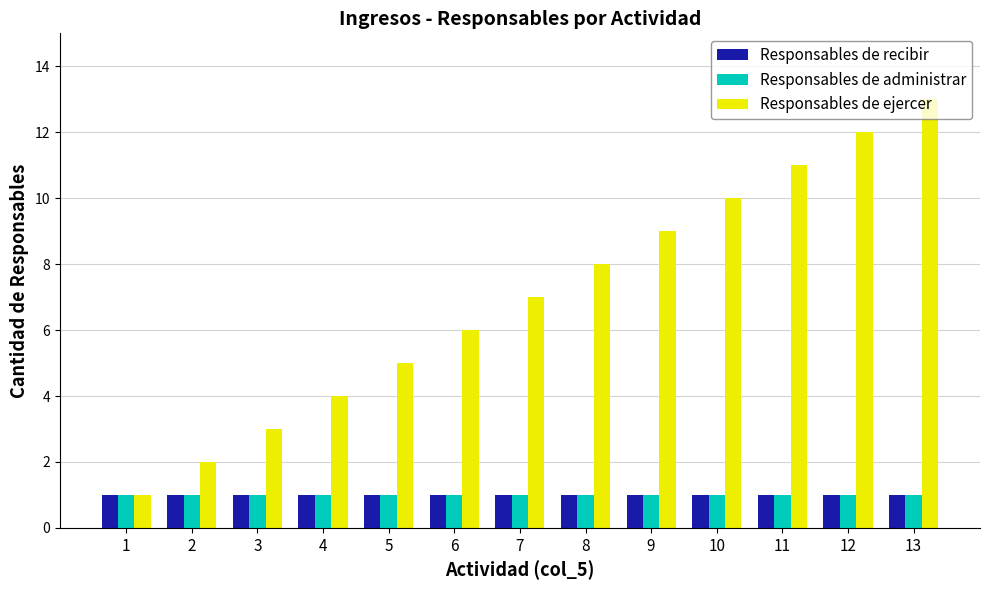

Which series changed the most between 1 and 4?

Responsables de ejercer